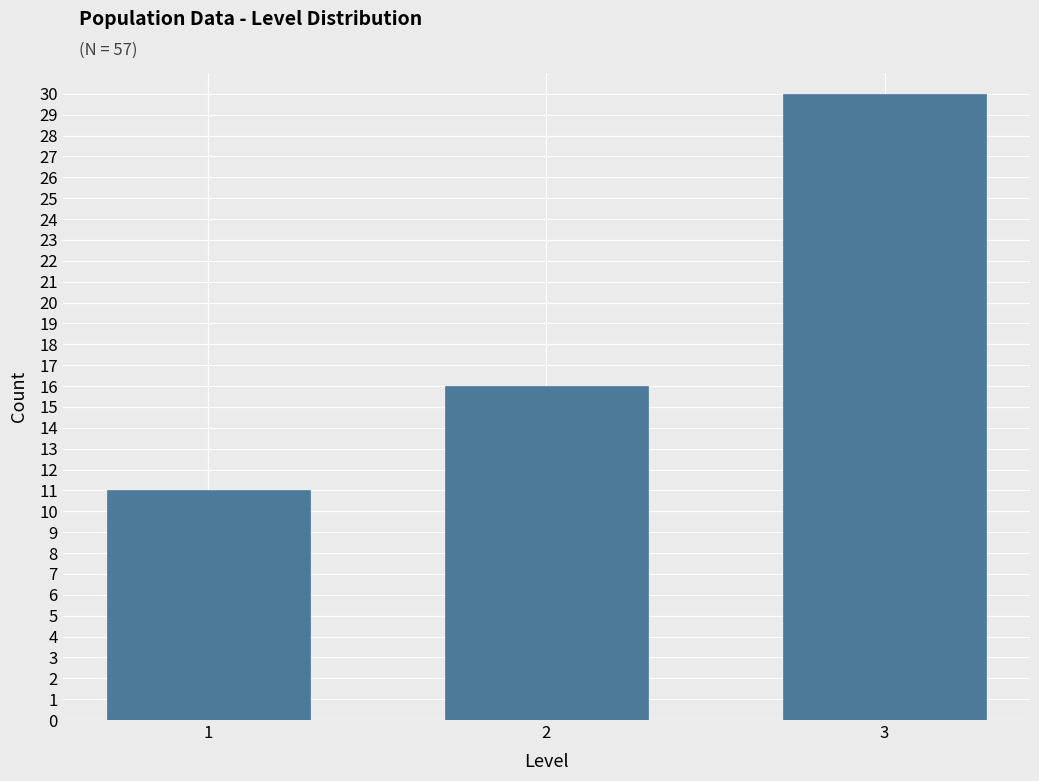

Reading left to right, what are all the values shown in this chart?

11	16	30